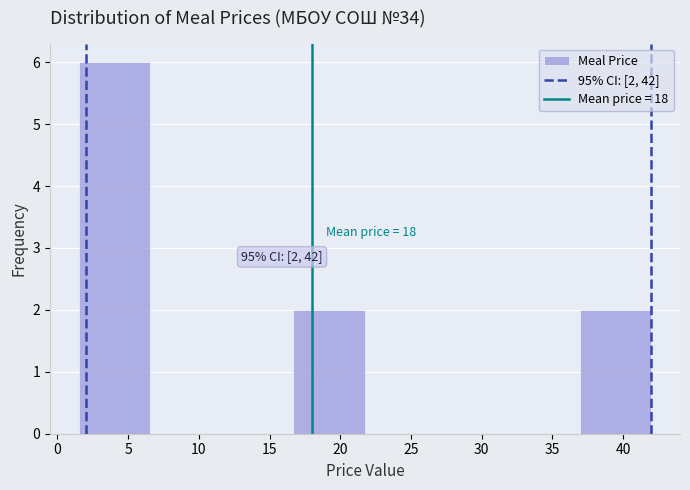

Which range on the x-axis has the tallest bar?

1.5 to 6.5